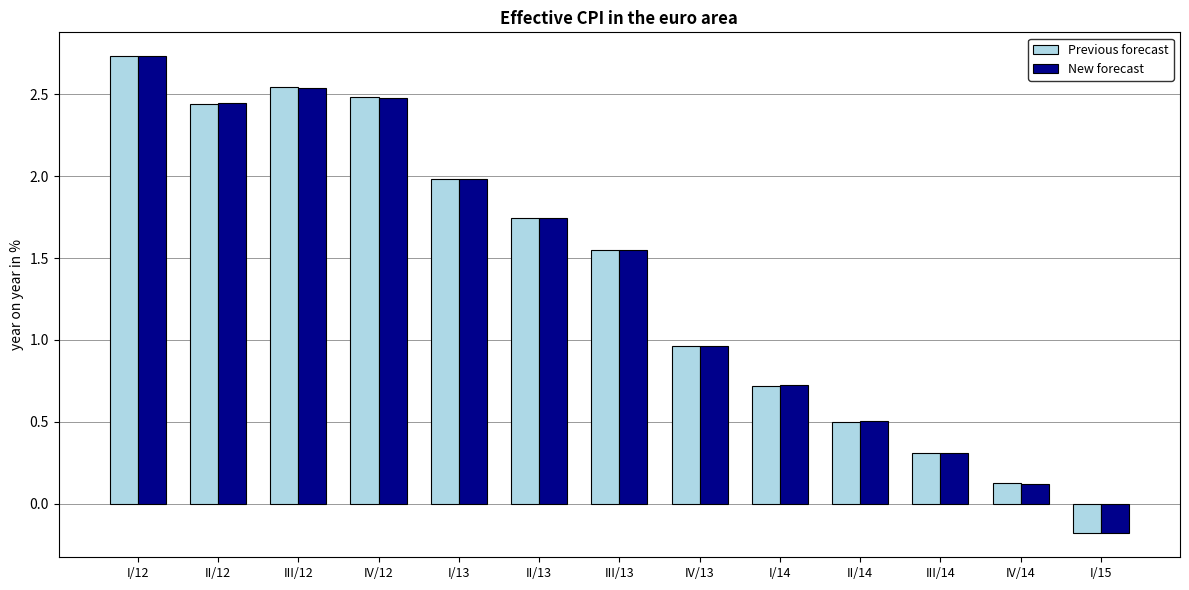

At which category is the sum across all series the highest?

I/12